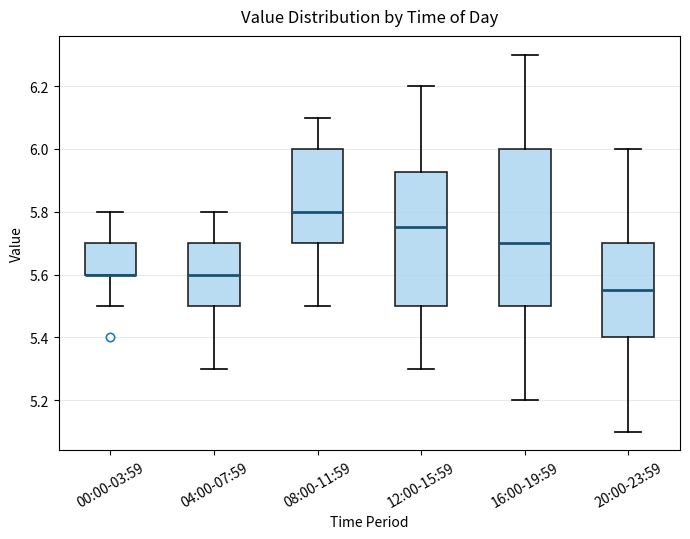

Where is the lower edge of the box for 12:00-15:59 on the y-axis? The values are not printed on the chart, so give them approximately, as read against the axis.

5.50